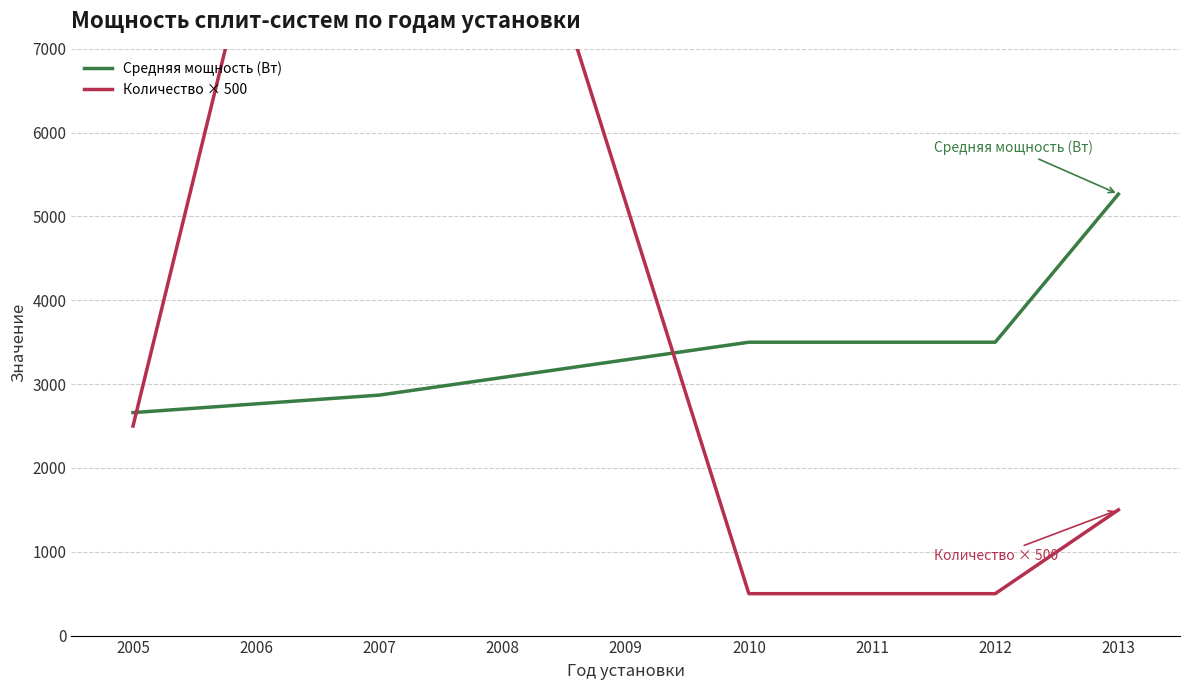

Which series has the largest total across all categories?

Количество × 500